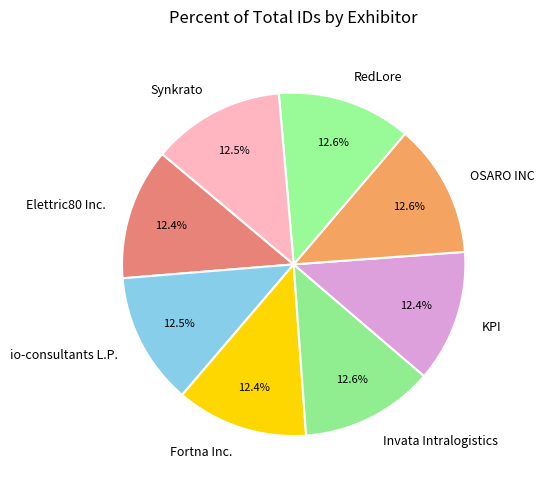

Approximately how many times larger is the value at Synkrato compared to Fortna Inc.?

1.0